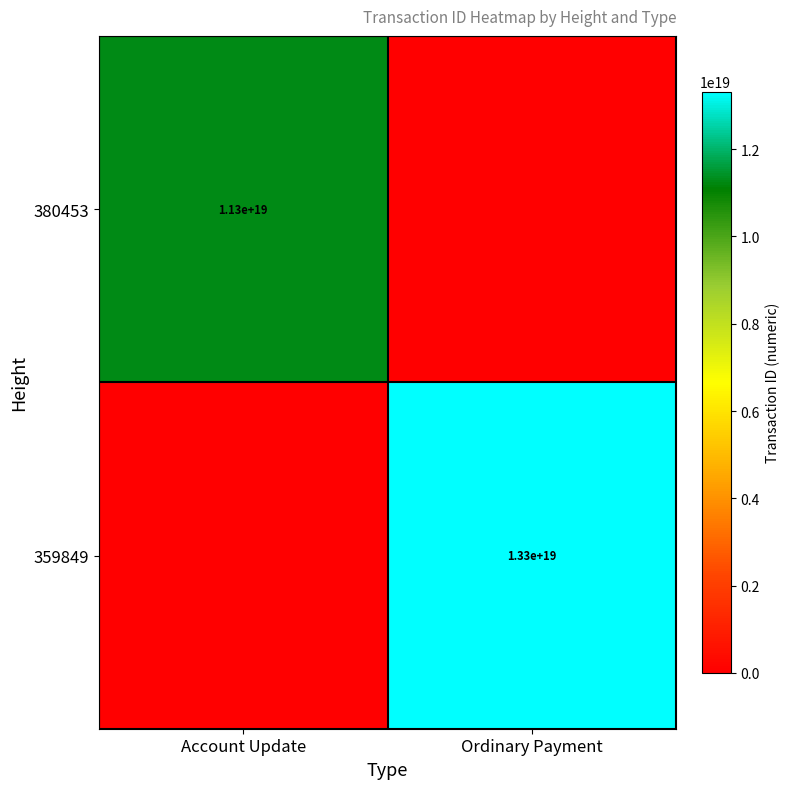

True or false: 359849 has a value of 7455989677562773504 at Ordinary Payment.

False